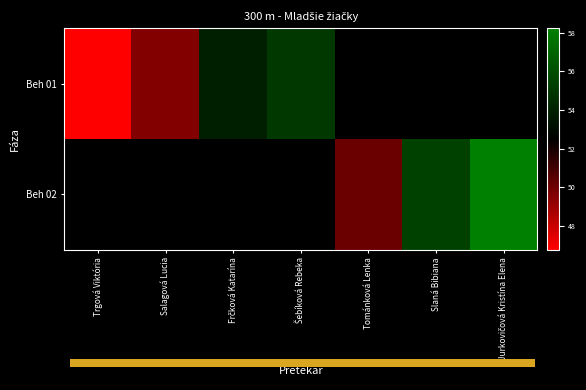

What is the maximum value for Beh 01?

55.0